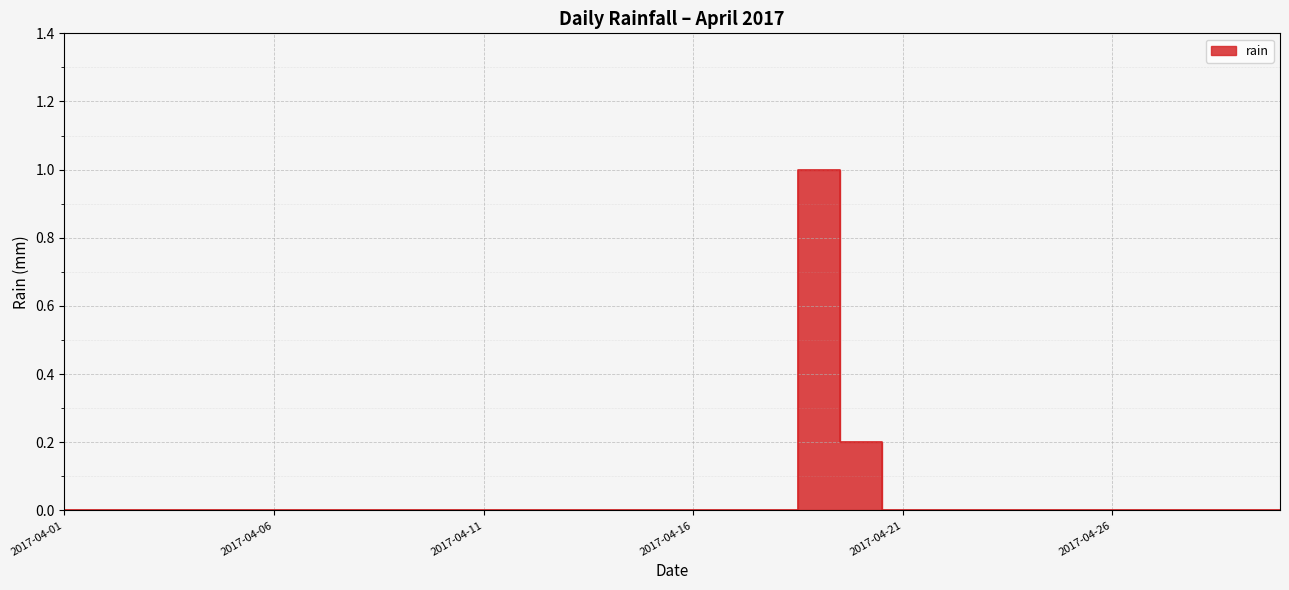

How many lines are shown in the chart?

1